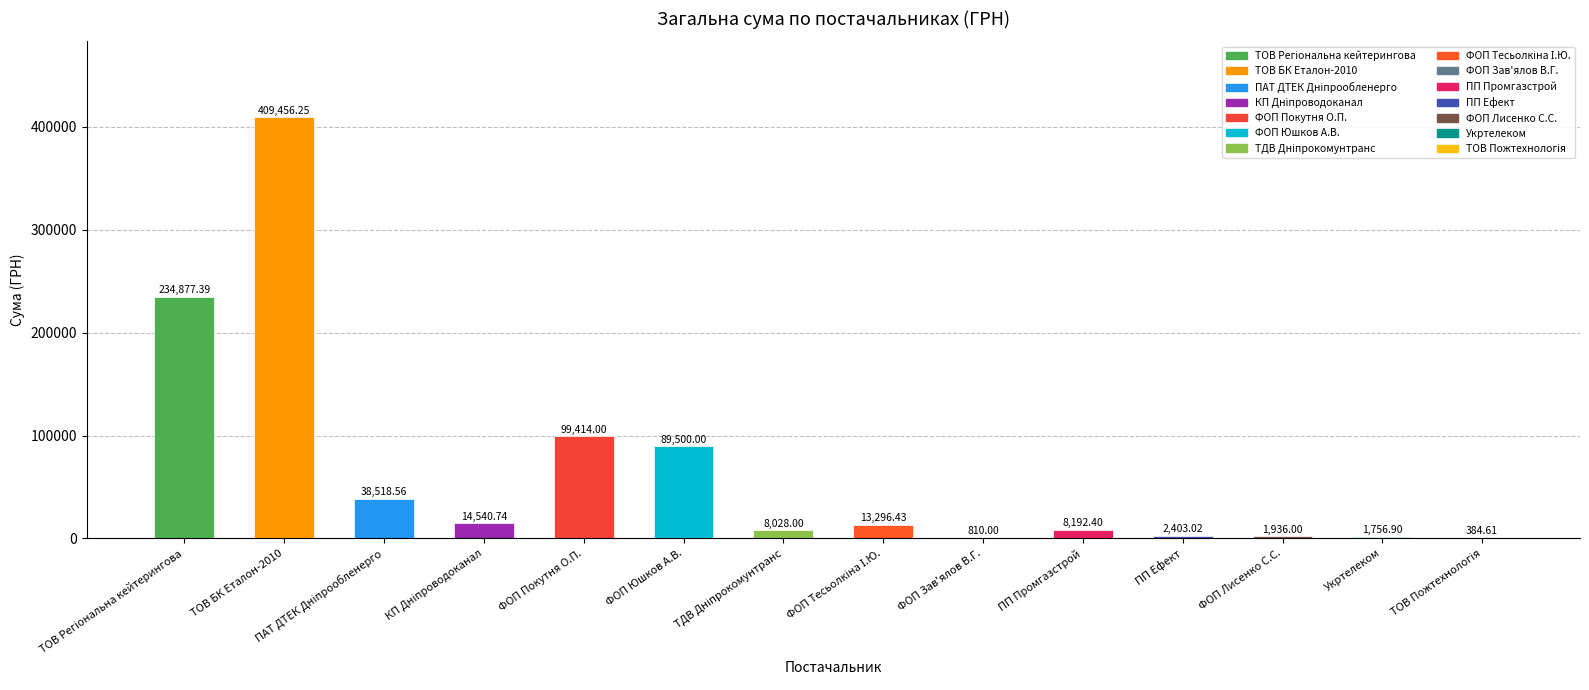

What is the ratio of the value at ПП Ефект to the value at ФОП Лисенко С.С.?

1.2